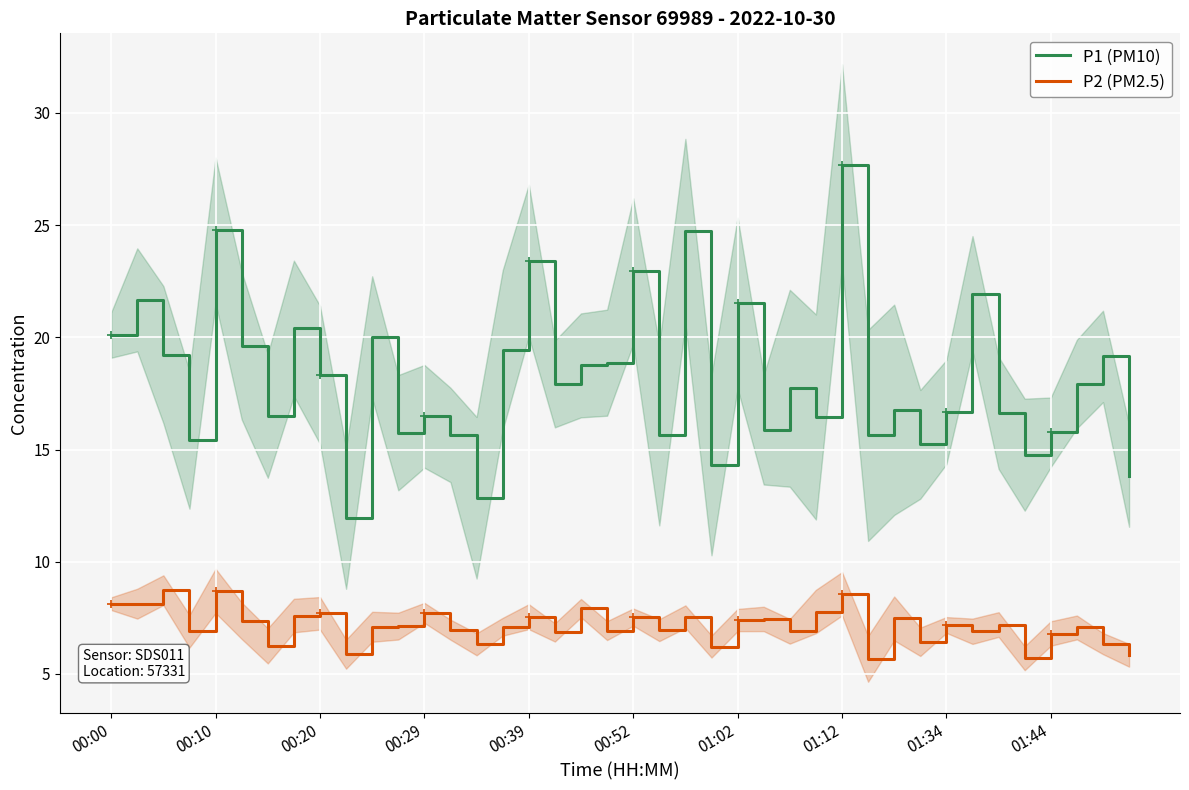

True or false: P2 (PM2.5) has more than 1 points higher than both neighbors.

True